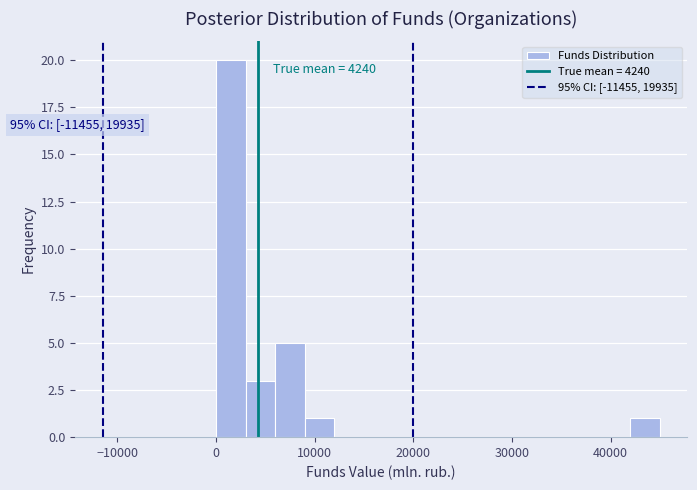

Read against the x-axis, roughly where is the centre of the tallest bar?

2000